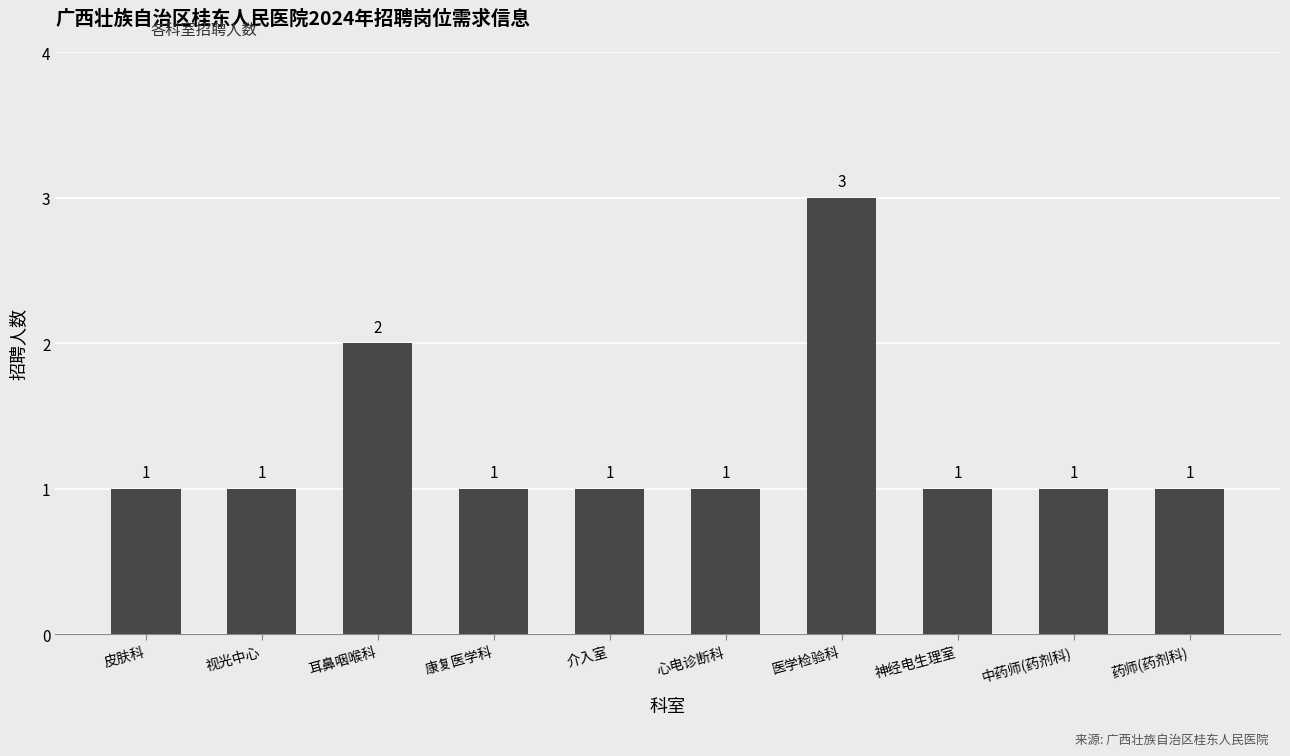

How many bars are there in total?

10